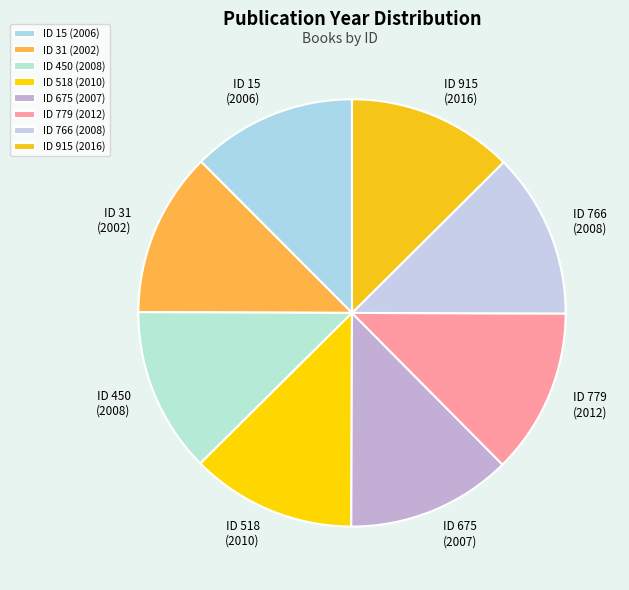

Is it true that ID 15 (2006) is 27% of the pie?

False